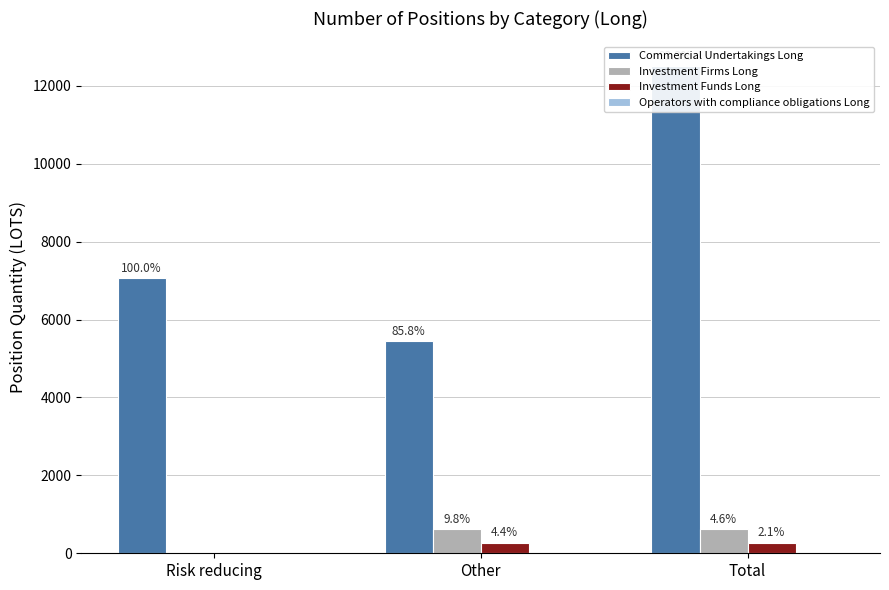

What value does the Investment Firms Long series have at Other?

621.0